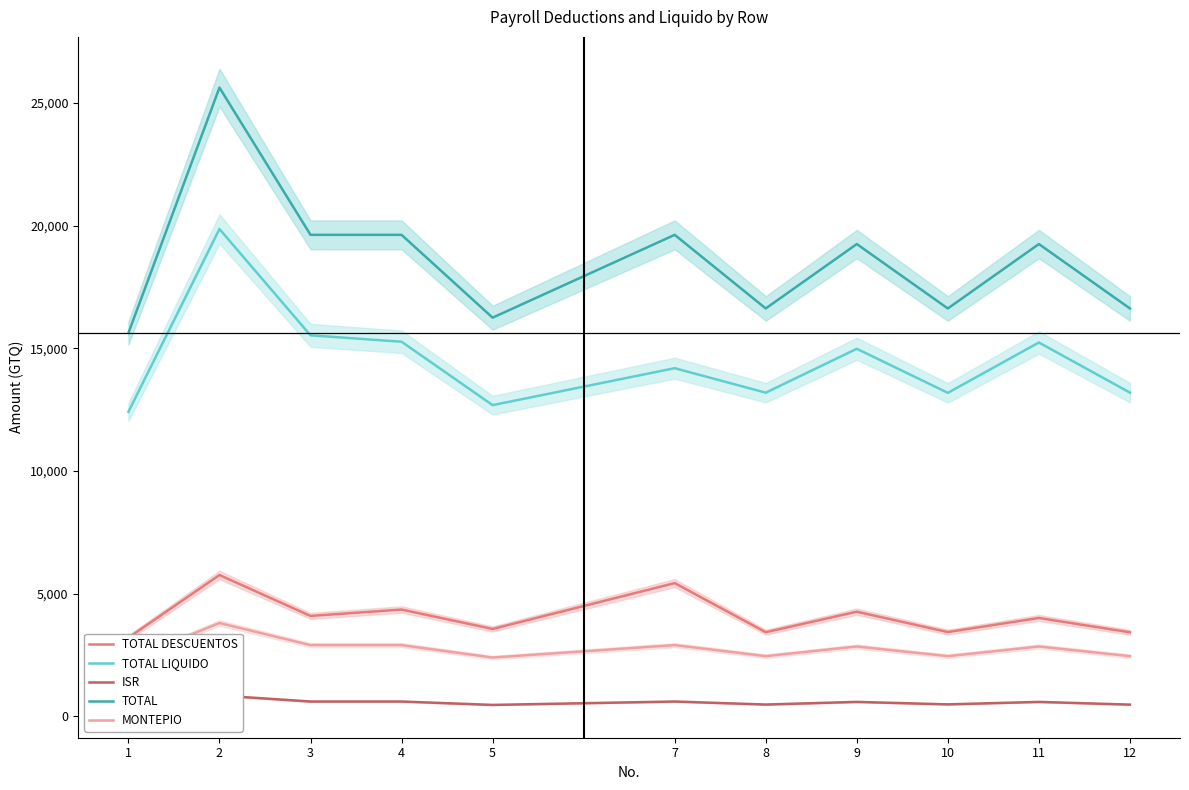

What is the sum of all MONTEPIO values?

30300.0